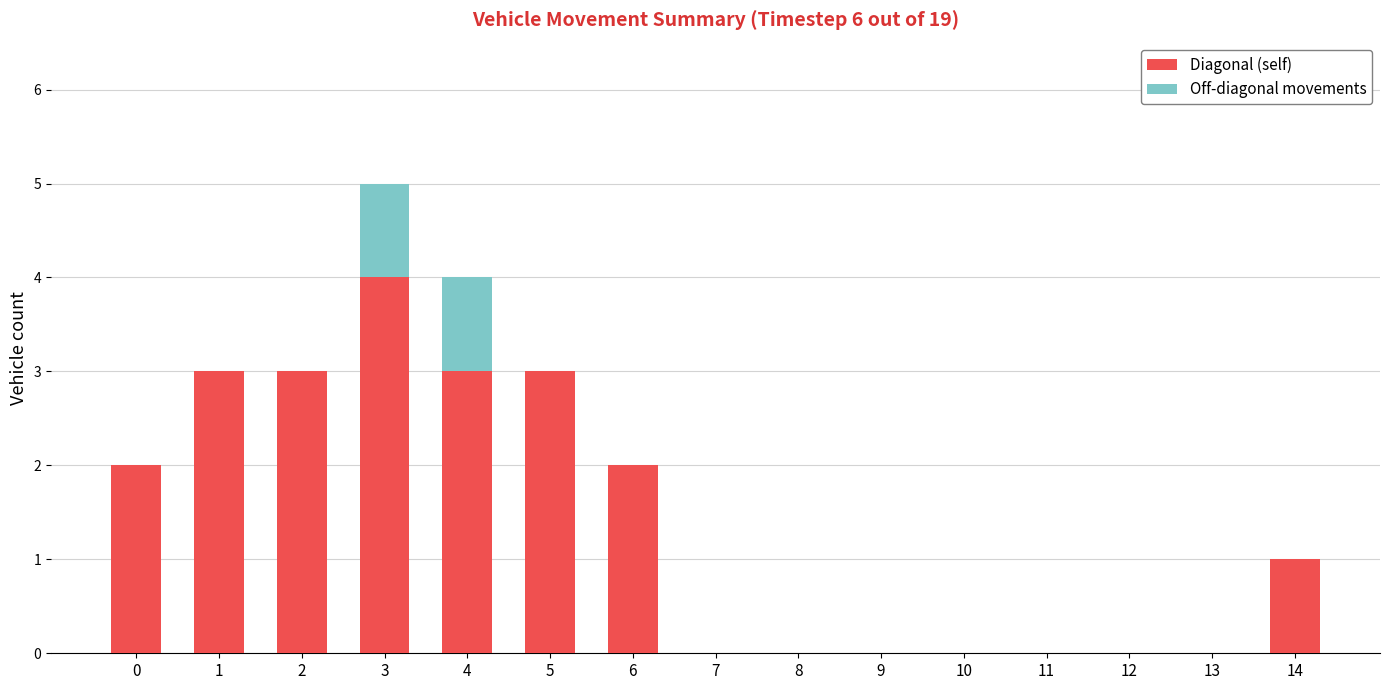

Does the chart contain stacked bars?

Yes